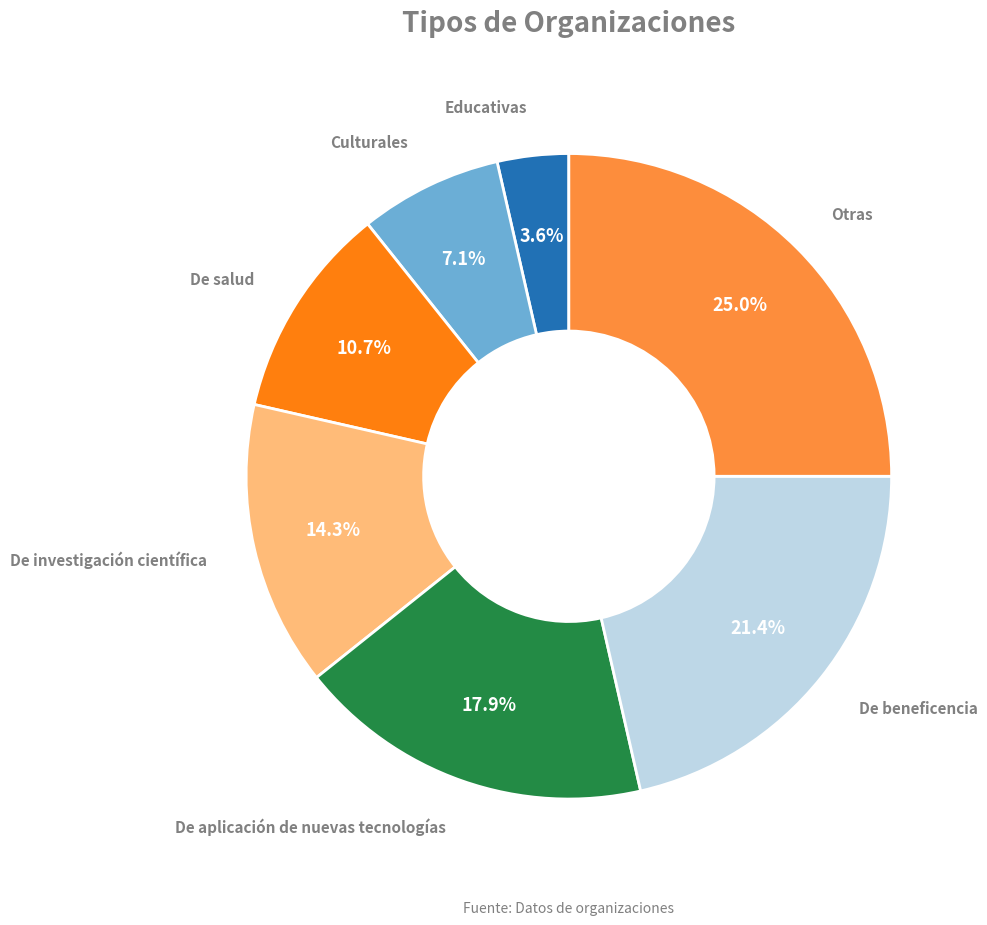

How many segments does this pie chart have?

7